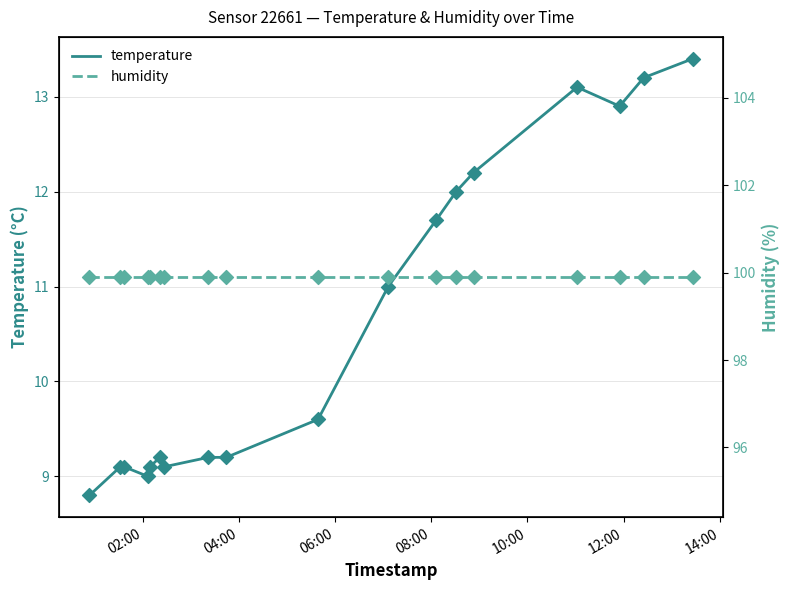

Which series reaches the maximum Y coordinate?

humidity